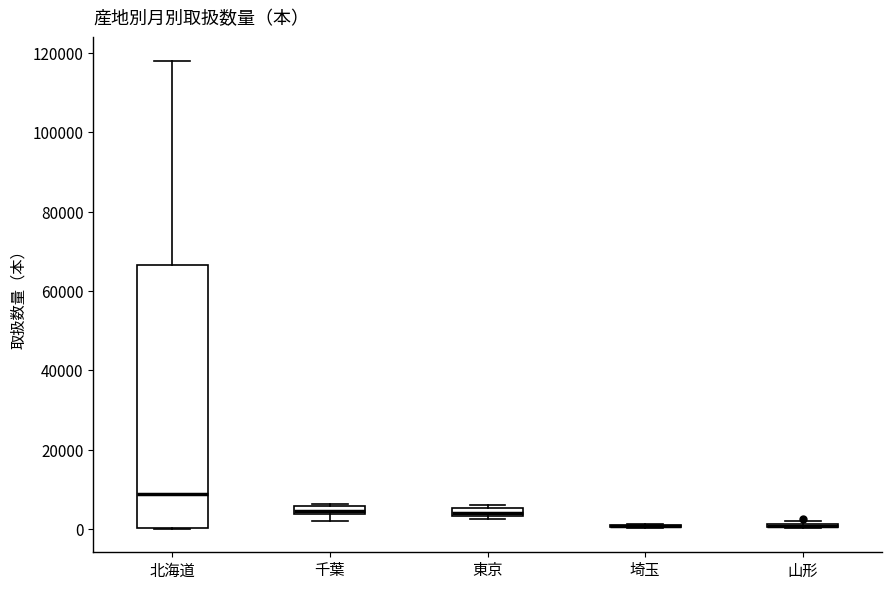

Comparing the boxes themselves (not the whiskers), which one is the tallest?

北海道